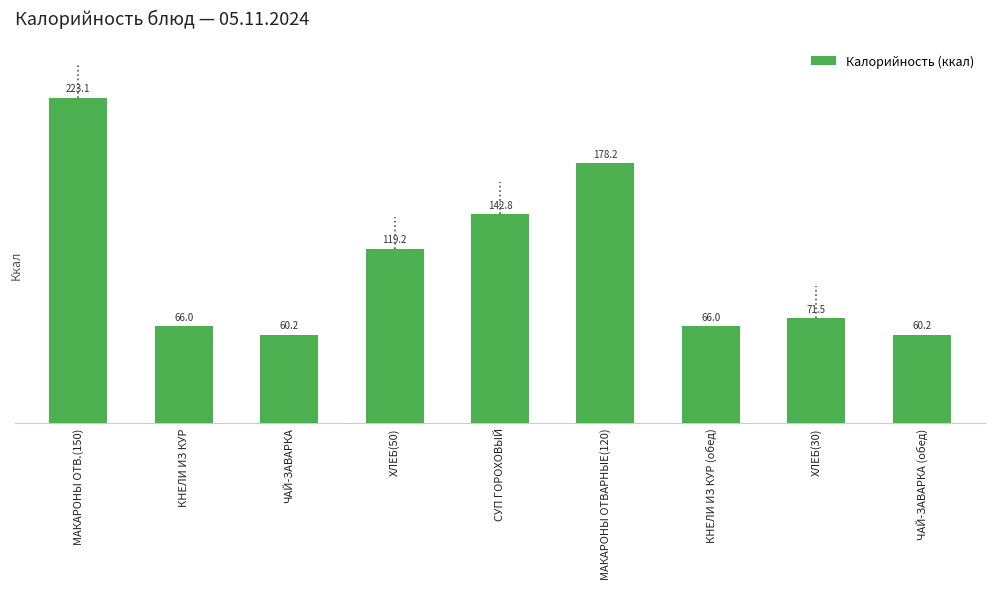

Reading left to right, extract all data points from this chart.

МАКАРОНЫ ОТВ.(150)=223.1	КНЕЛИ ИЗ КУР=66.0	ЧАЙ-ЗАВАРКА=60.2	ХЛЕБ(50)=119.2	СУП ГОРОХОВЫЙ=142.8	МАКАРОНЫ ОТВАРНЫЕ(120)=178.2	КНЕЛИ ИЗ КУР (обед)=66.0	ХЛЕБ(30)=71.5	ЧАЙ-ЗАВАРКА (обед)=60.2